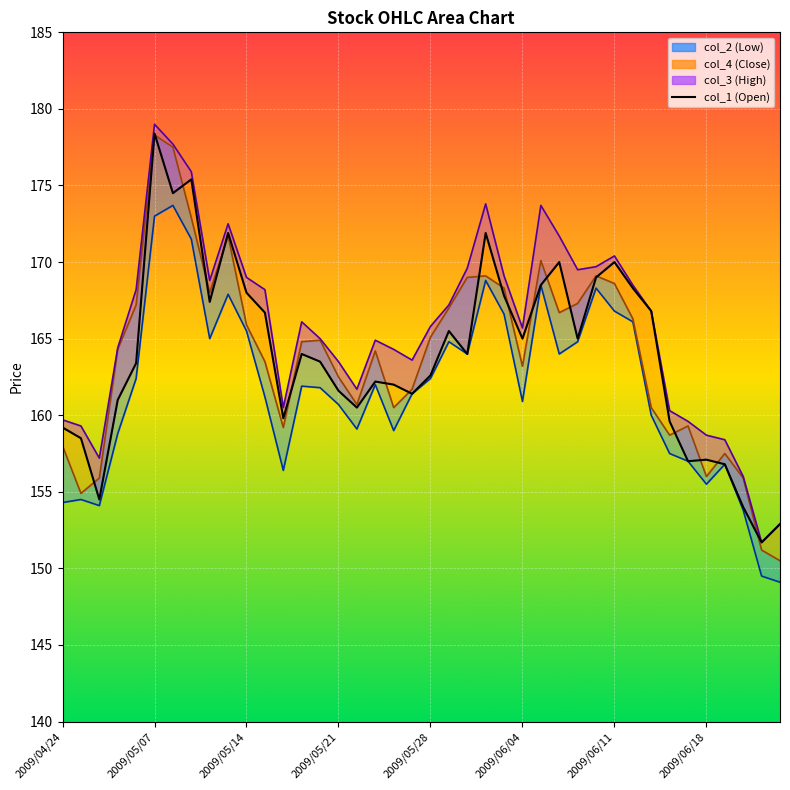

Between 2009/06/04 and 2009/06/17, which series saw the biggest shift?

col_1